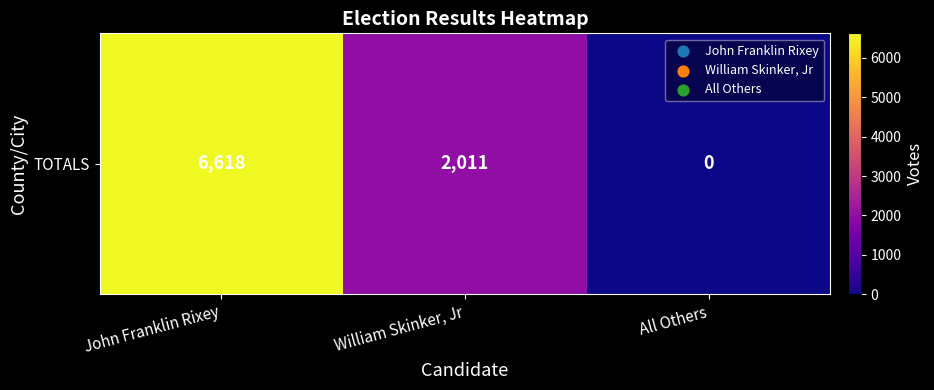

Rank the categories by value from highest to lowest.

John Franklin Rixey, William Skinker, Jr, All Others